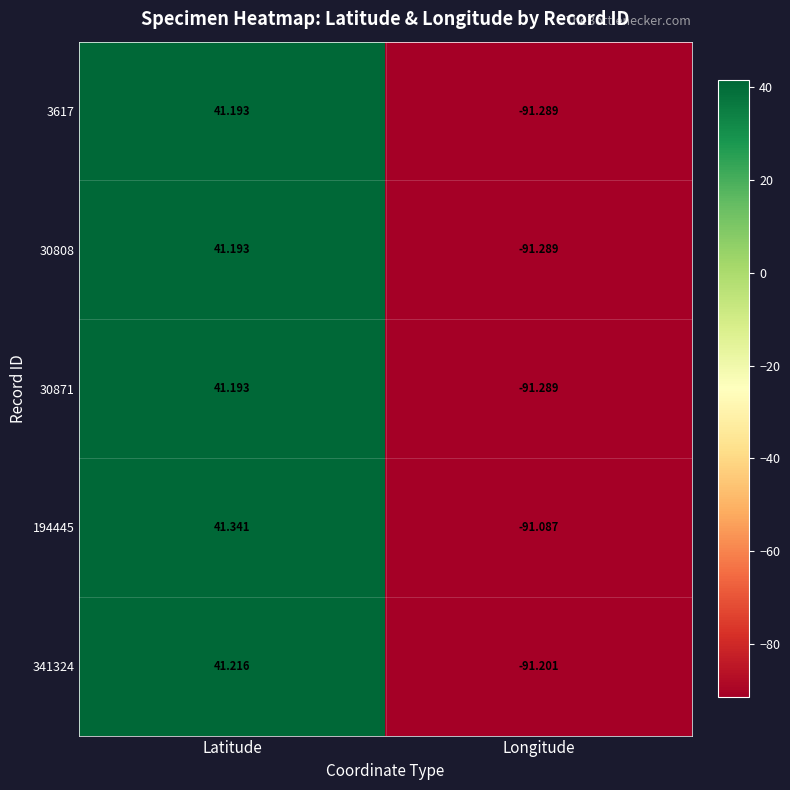

How many values in 30808 are below zero?

1